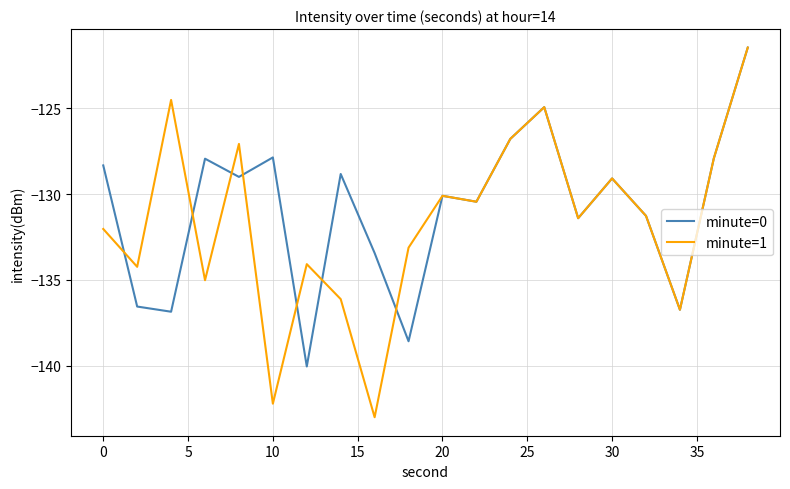

Which series has the largest range (max minus min)?

minute=1